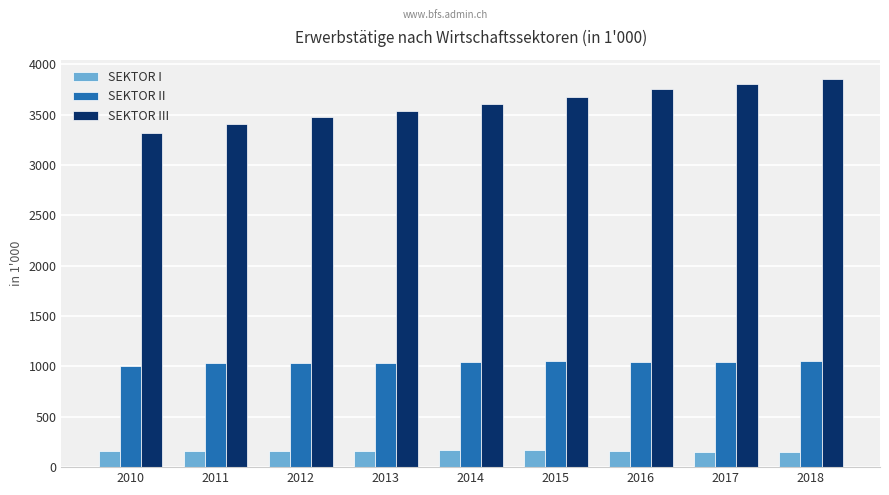

What is the maximum value shown in the chart?

3852.2